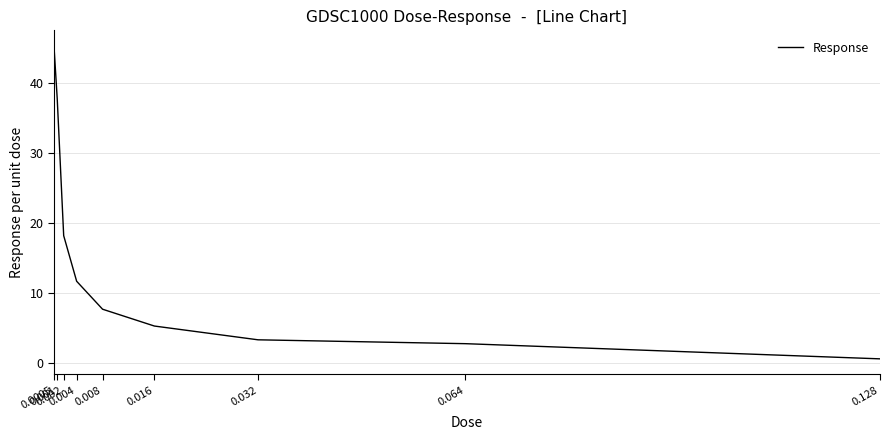

What is the greatest value displayed?

45.3